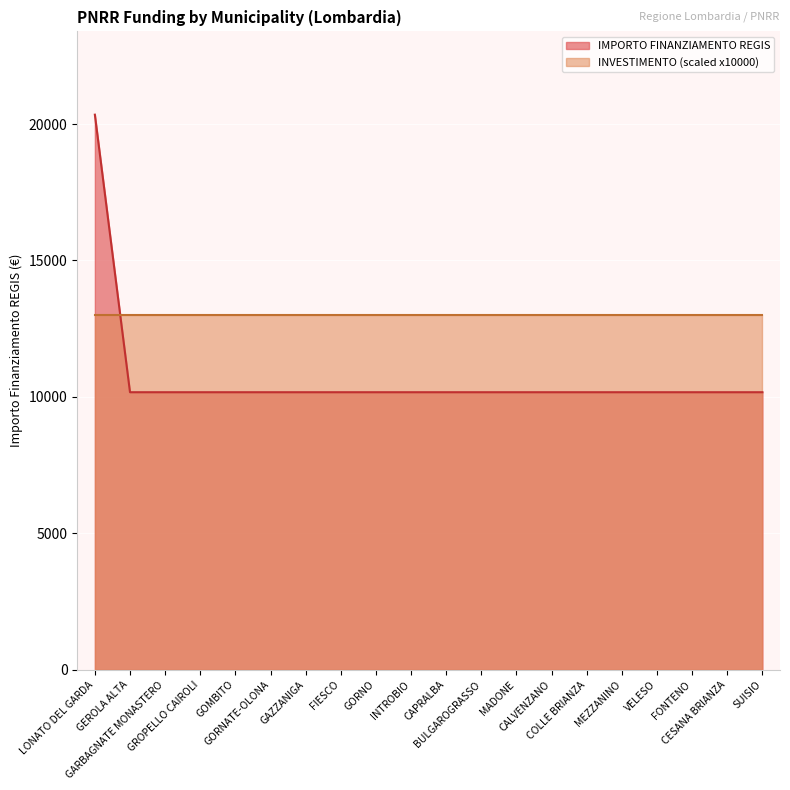

Reading left to right, extract all data points from this chart.

LONATO DEL GARDA=20344	GEROLA ALTA=10172	GARBAGNATE MONASTERO=10172	GROPELLO CAIROLI=10172	GOMBITO=10172	GORNATE-OLONA=10172	GAZZANIGA=10172	FIESCO=10172	GORNO=10172	INTROBIO=10172	CAPRALBA=10172	BULGAROGRASSO=10172	MADONE=10172	CALVENZANO=10172	COLLE BRIANZA=10172	MEZZANINO=10172	VELESO=10172	FONTENO=10172	CESANA BRIANZA=10172	SUISIO=10172